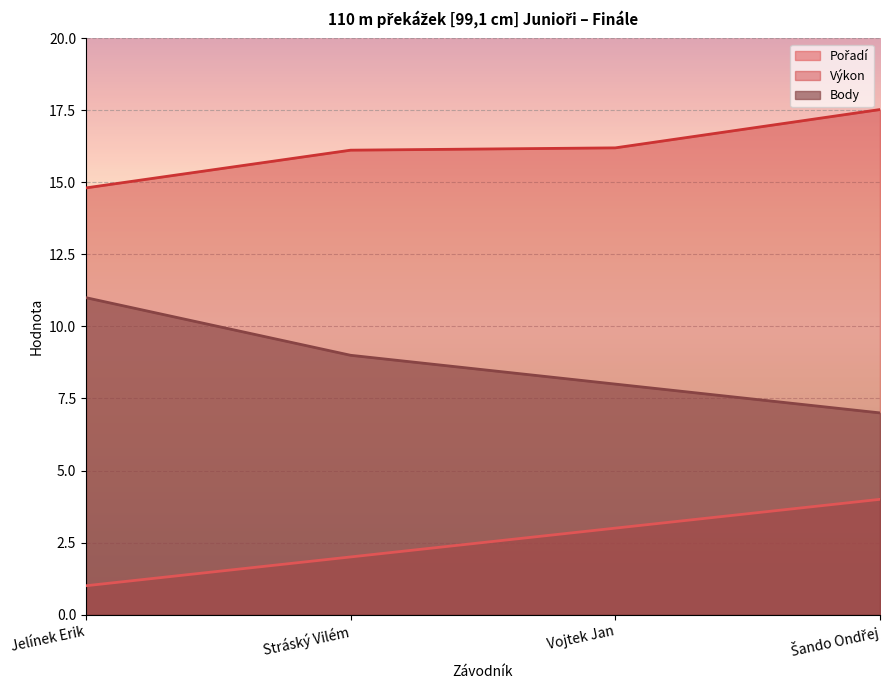

What is the total value across all series at Šando Ondřej?

28.5